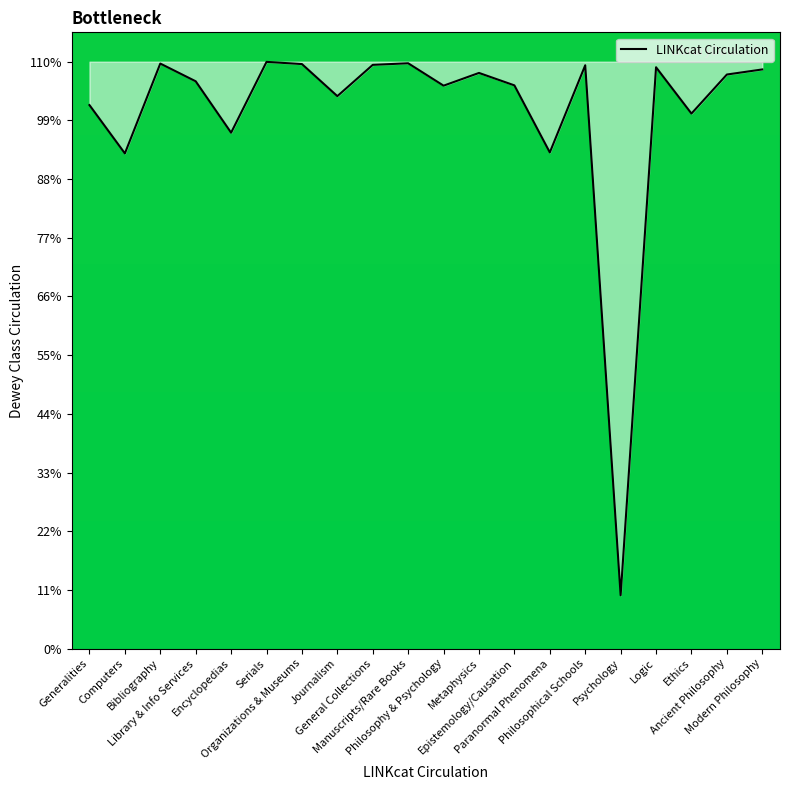

The chart shows a value of 23.3 at Philosophy & Psychology. True or false?

False